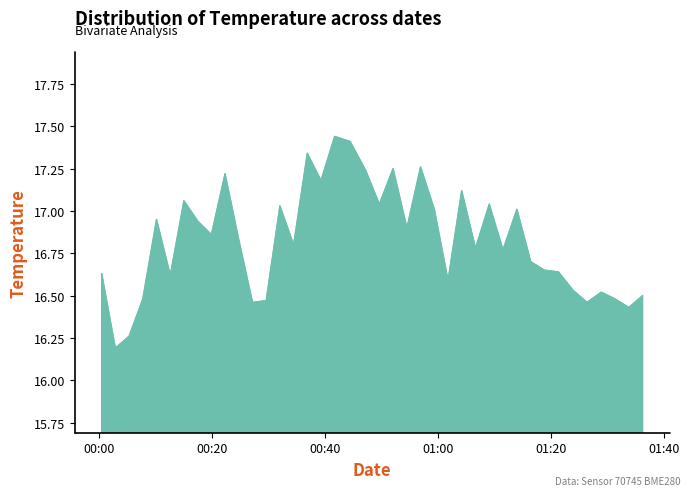

How many lines are shown in the chart?

1